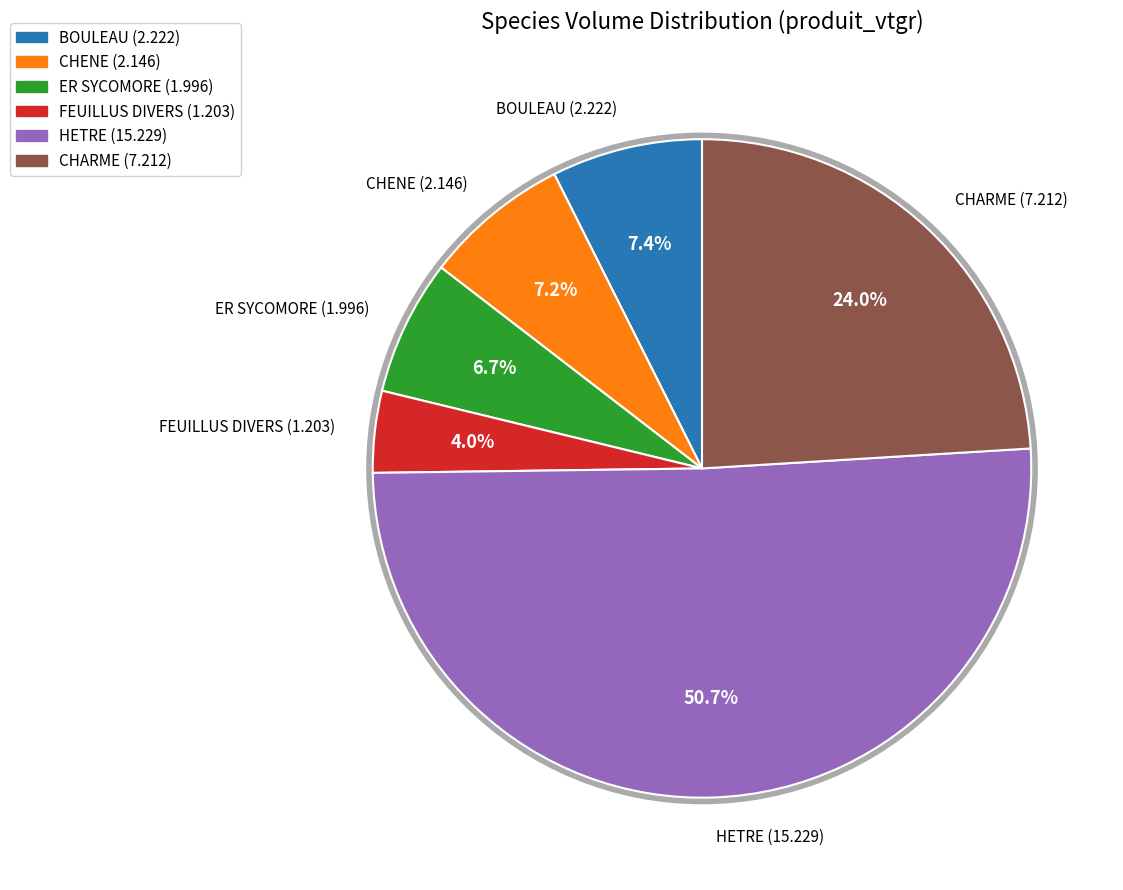

What is the change in value from FEUILLUS DIVERS to CHARME?

+6.0